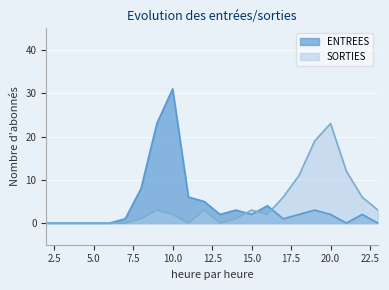

Is the value of ENTREES at 19 greater than the value of SORTIES at 15?

No